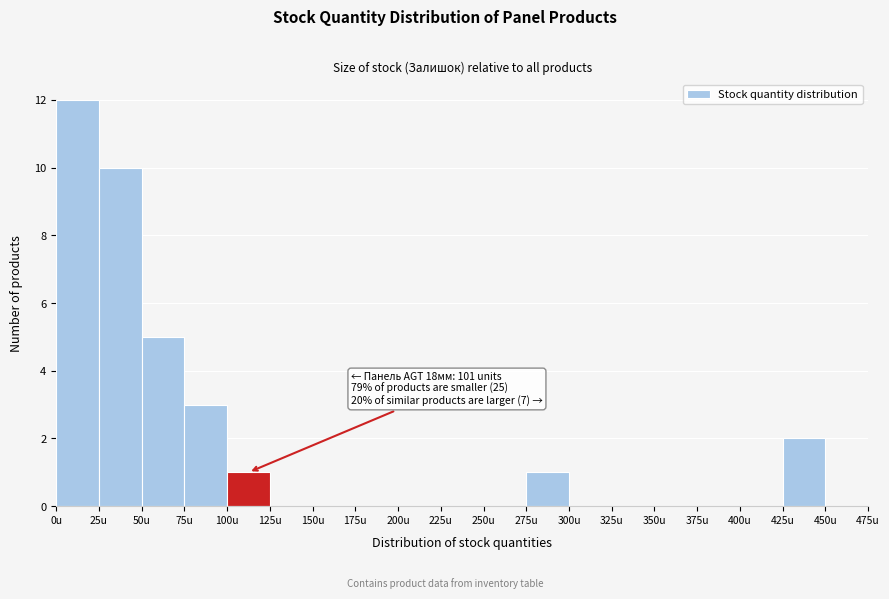

Over which range of the x-axis is the bar tallest?

0 to 25